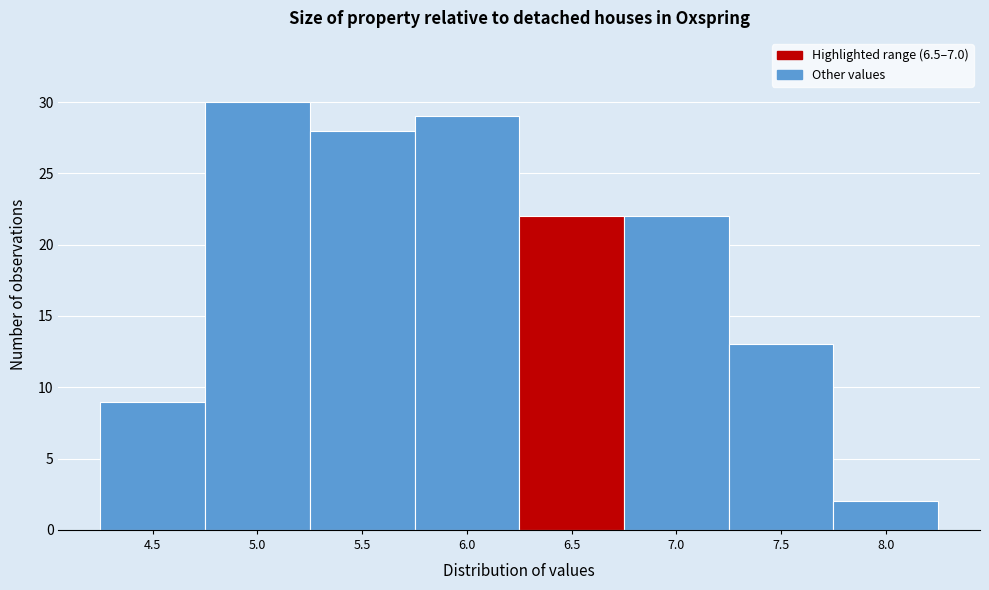

Reading right to left, list all the values displayed in this chart.

2	13	22	22	29	28	30	9